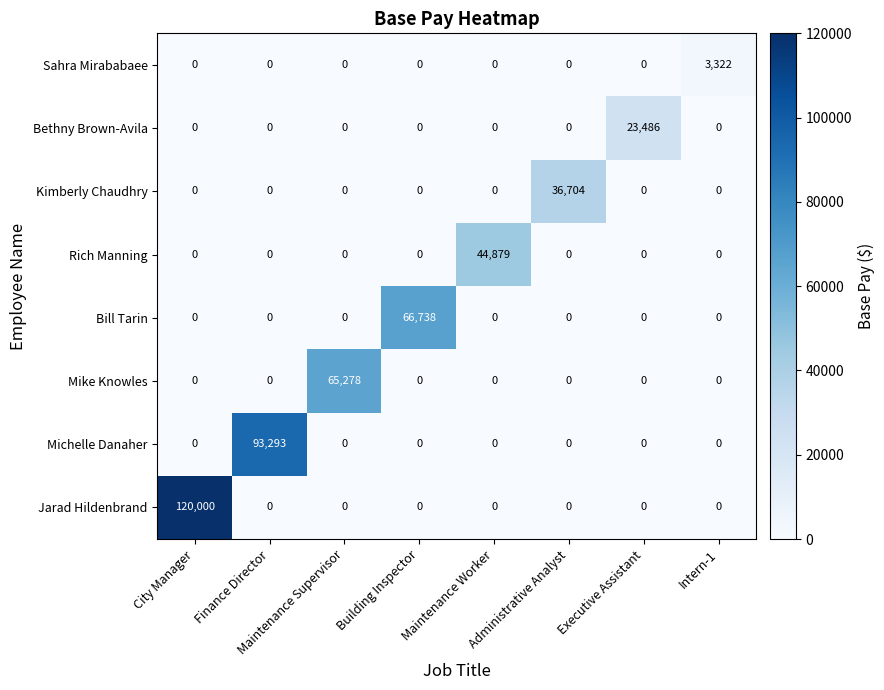

The Bill Tarin series shows 0 at Finance Director. True or false?

True